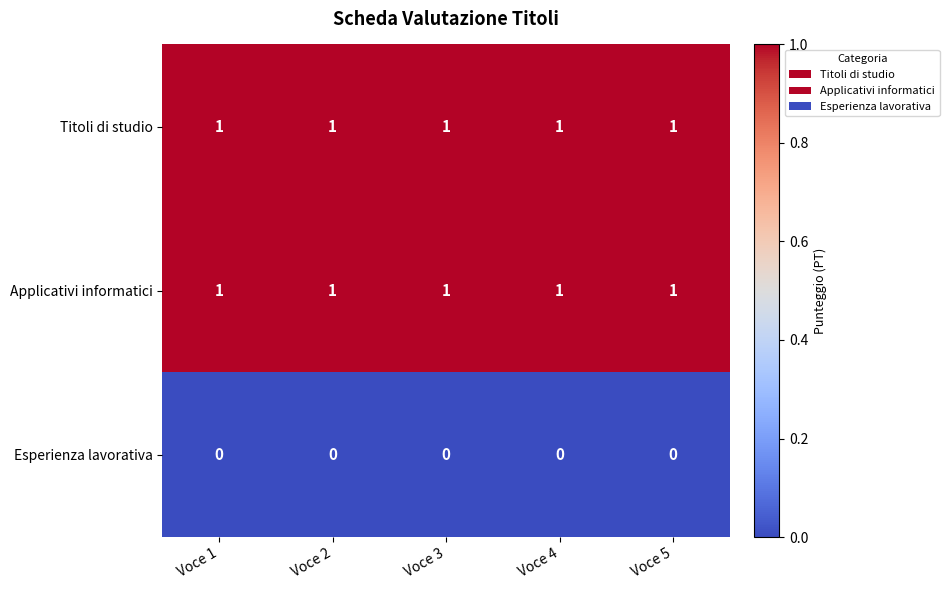

At how many categories does at least one series exceed 0?

5